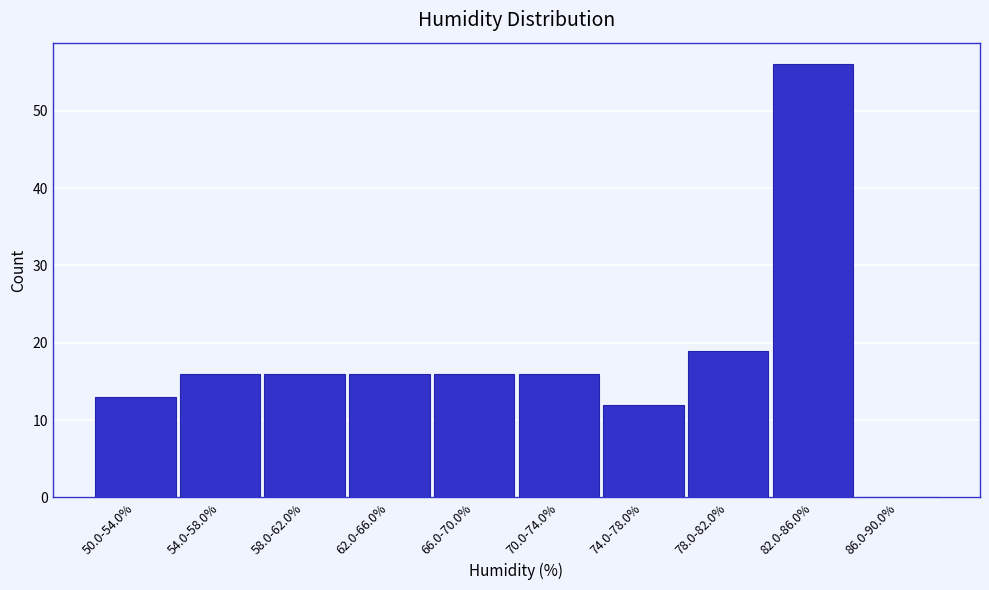

At which label is the value closest to 28?

78.0-82.0%